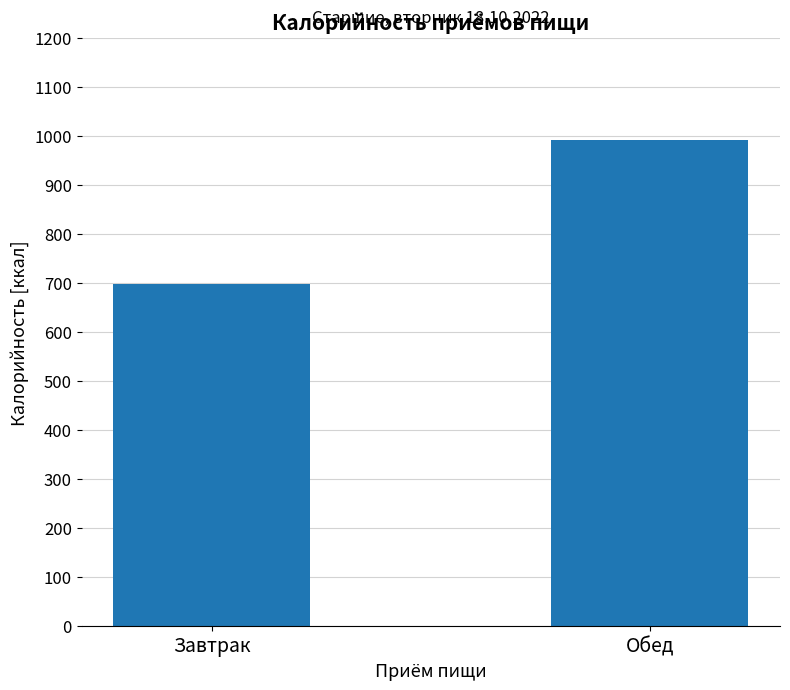

What is the average value?

843.8